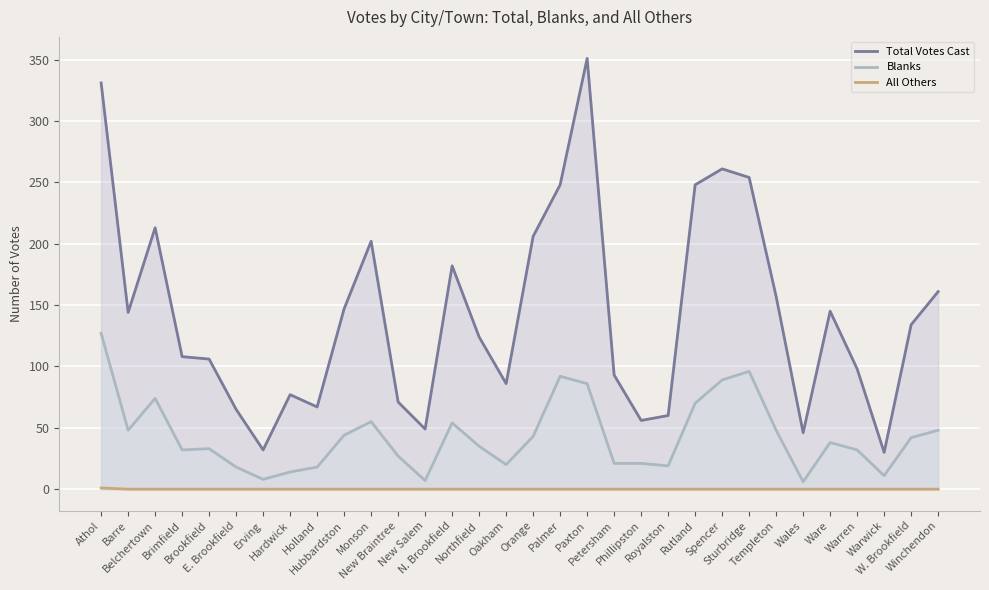

Which series changed the most between Brimfield and Hardwick?

Total Votes Cast